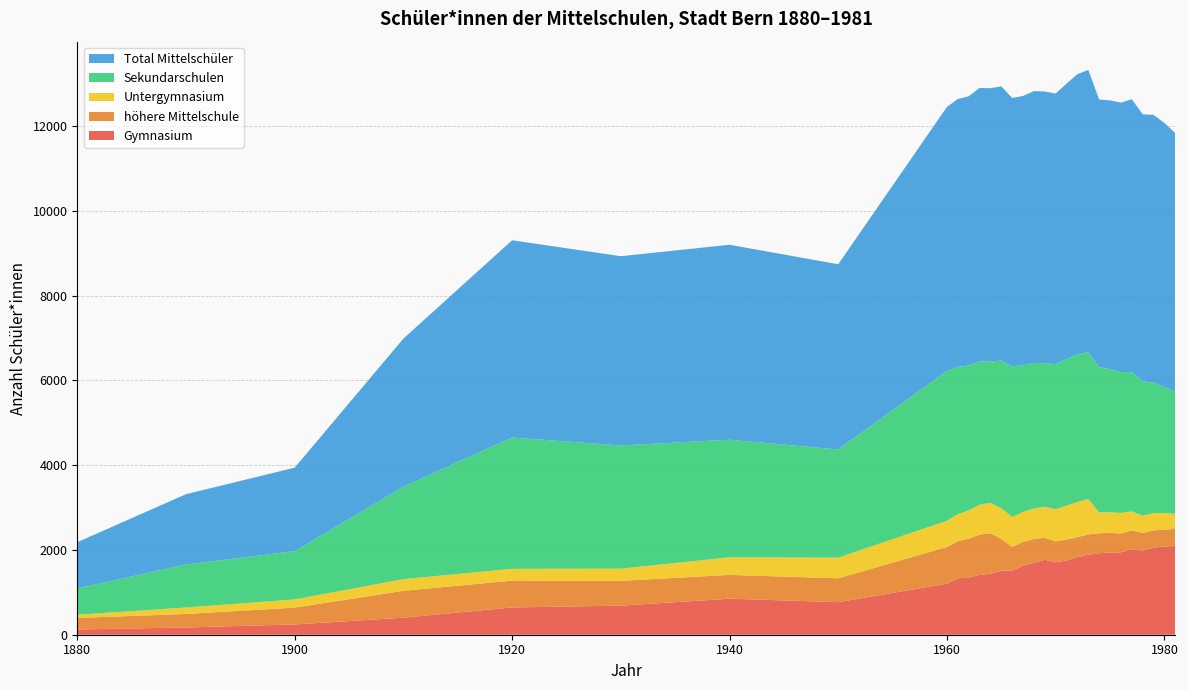

Reading left to right, list all the values displayed in this chart.

Gymnasium: 1880=123	1890=171	1900=242	1910=402	1920=644	1930=686	1940=850	1950=768	1960=1204	1961=1331	1962=1347	1963=1413	1964=1438	1965=1510	1966=1510	1967=1632	1968=1696	1969=1768	1970=1711	1971=1751	1972=1827	1973=1888	1974=1923	1975=1939	1976=1944	1977=2014	1978=1980	1979=2055	1980=2081	1981=2093
höhere Mittelschule: 1880=273	1890=319	1900=398	1910=634	1920=633	1930=585	1940=562	1950=563	1960=866	1961=878	1962=919	1963=949	1964=958	1965=746	1966=565	1967=557	1968=566	1969=520	1970=492	1971=495	1972=477	1973=479	1974=470	1975=464	1976=445	1977=449	1978=421	1979=408	1980=395	1981=408
Untergymnasium: 1880=76	1890=152	1900=193	1910=276	1920=278	1930=287	1940=414	1950=488	1960=620	1961=635	1962=665	1963=708	1964=714	1965=727	1966=705	1967=709	1968=717	1969=732	1970=759	1971=798	1972=827	1973=835	1974=494	1975=486	1976=484	1977=448	1978=407	1979=405	1980=397	1981=352
Sekundarschulen: 1880=620	1890=1016	1900=1138	1910=2182	1920=3099	1930=2908	1940=2775	1950=2552	1960=3538	1961=3477	1962=3422	1963=3381	1964=3338	1965=3487	1966=3553	1967=3459	1968=3435	1969=3389	1970=3423	1971=3459	1972=3483	1973=3462	1974=3427	1975=3375	1976=3326	1977=3286	1978=3173	1979=3082	1980=2973	1981=2881
Total Mittelschüler: 1880=1092	1890=1658	1900=1971	1910=3494	1920=4654	1930=4466	1940=4601	1950=4371	1960=6228	1961=6321	1962=6353	1963=6451	1964=6448	1965=6470	1966=6333	1967=6357	1968=6414	1969=6409	1970=6385	1971=6503	1972=6614	1973=6664	1974=6314	1975=6345	1976=6357	1977=6439	1978=6300	1979=6316	1980=6232	1981=6103